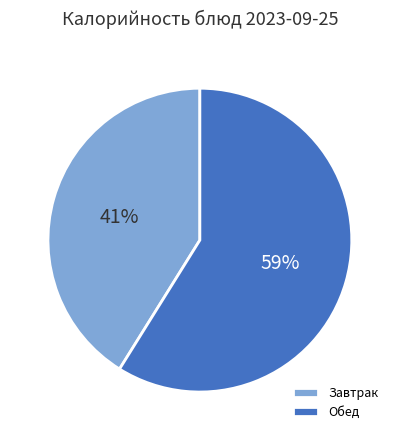

The Обед slice represents 74% of the pie. True or false?

False